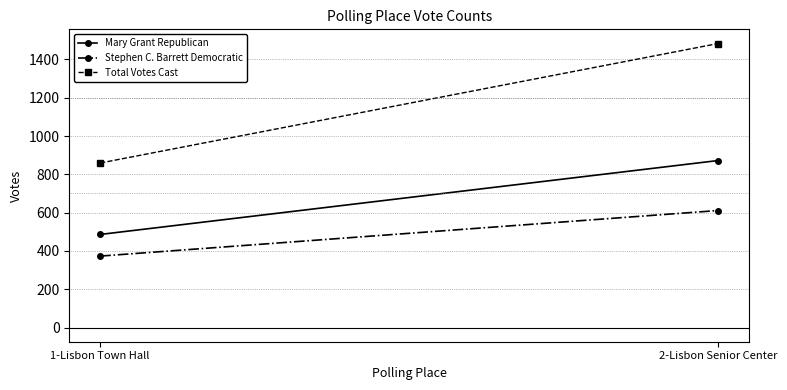

What is the label of the 2nd point from the right?

1-Lisbon Town Hall